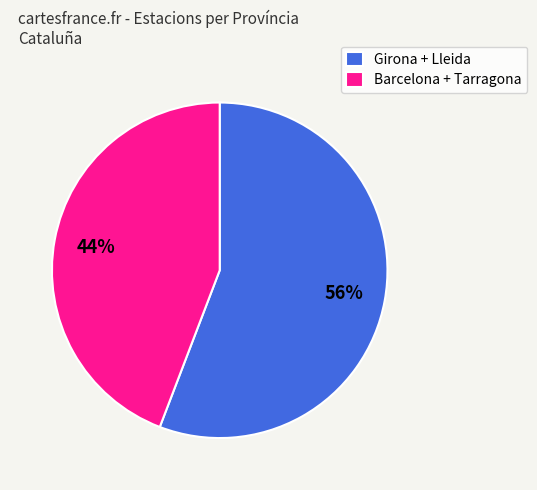

To the nearest percent, what percentage of the pie is Barcelona + Tarragona?

44%